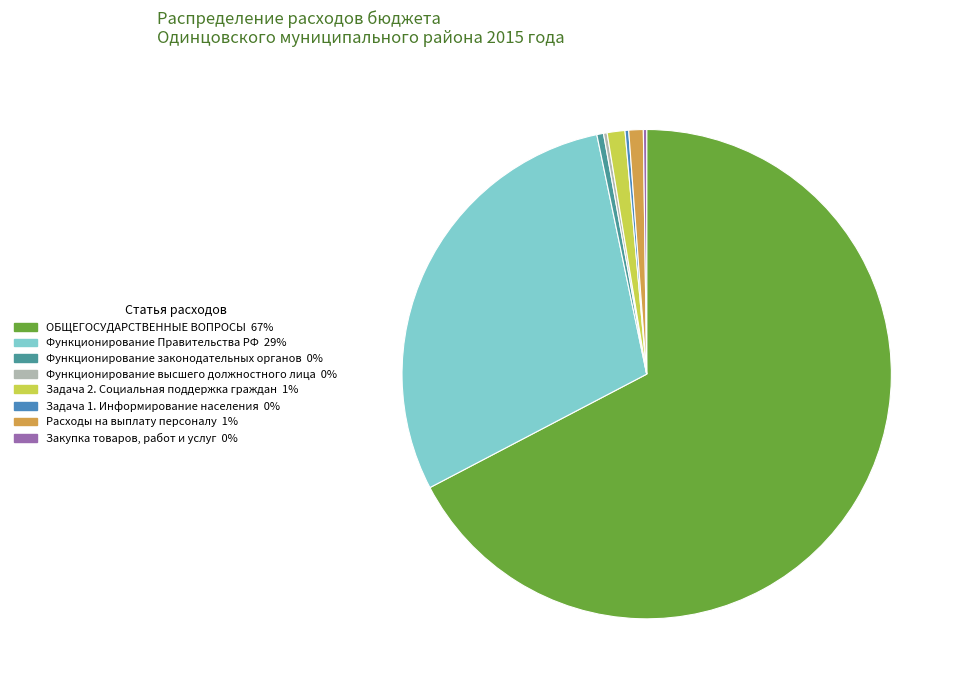

Is Задача 2. Социальная поддержка граждан the majority of the pie?

No